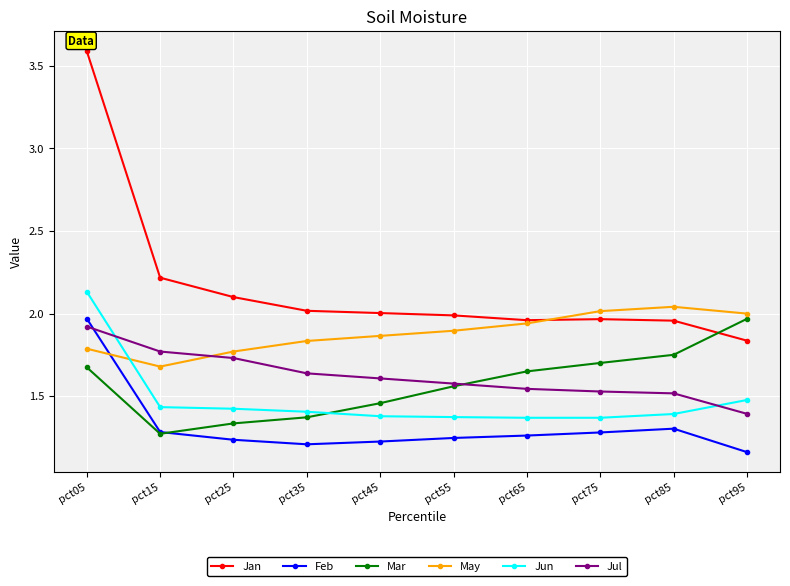

What is the total value across all series at pct55?

9.6